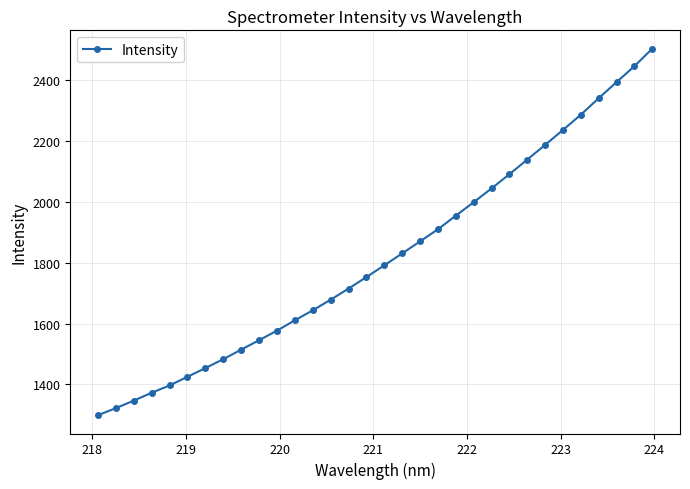

What is the greatest value displayed?

2503.6